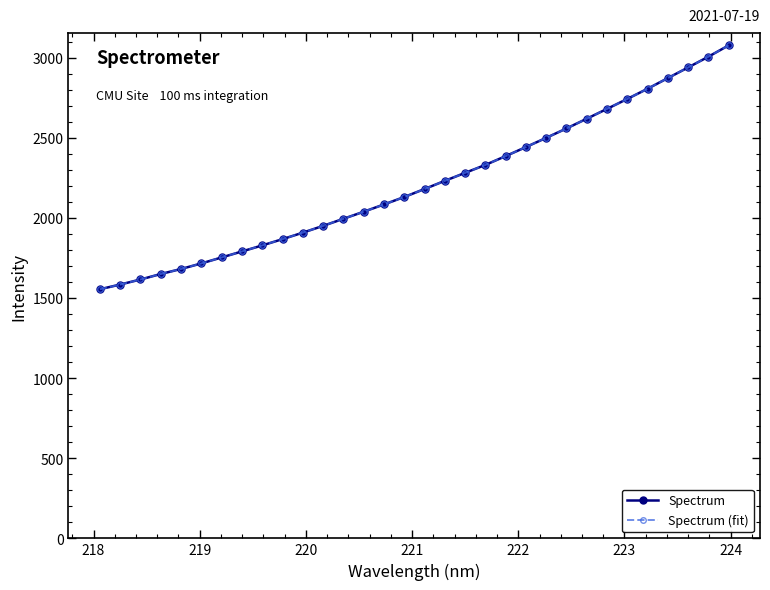

Is this an area chart (filled region under the line)?

No